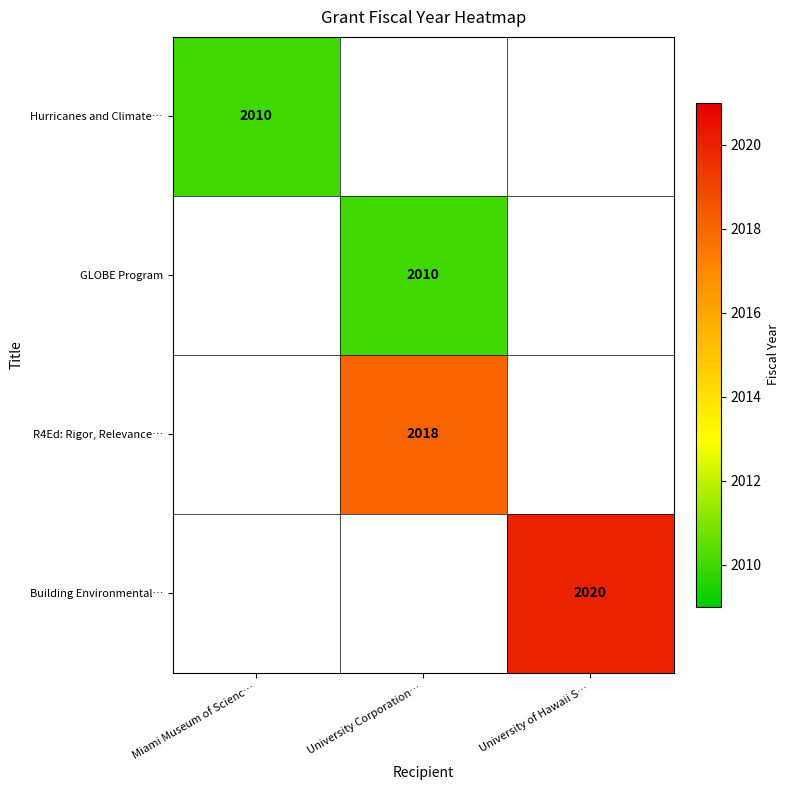

List the series in order of their overall mean, lowest first.

Hurricanes and Climate…, GLOBE Program, R4Ed: Rigor, Relevance…, Building Environmental…